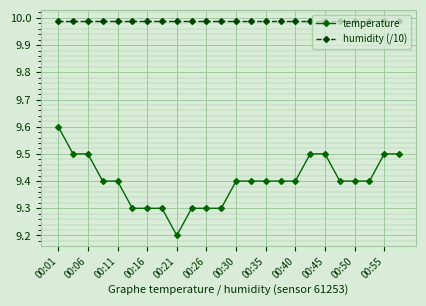

What is the minimum value shown in the chart?

9.2